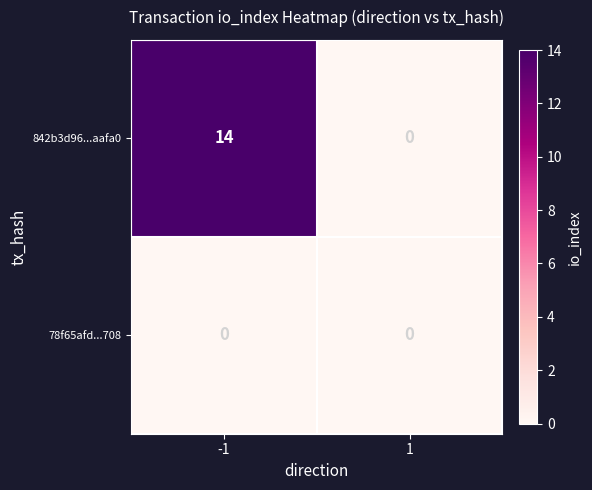

True or false: 78f65afd...708 has a value of 0 at -1.

True